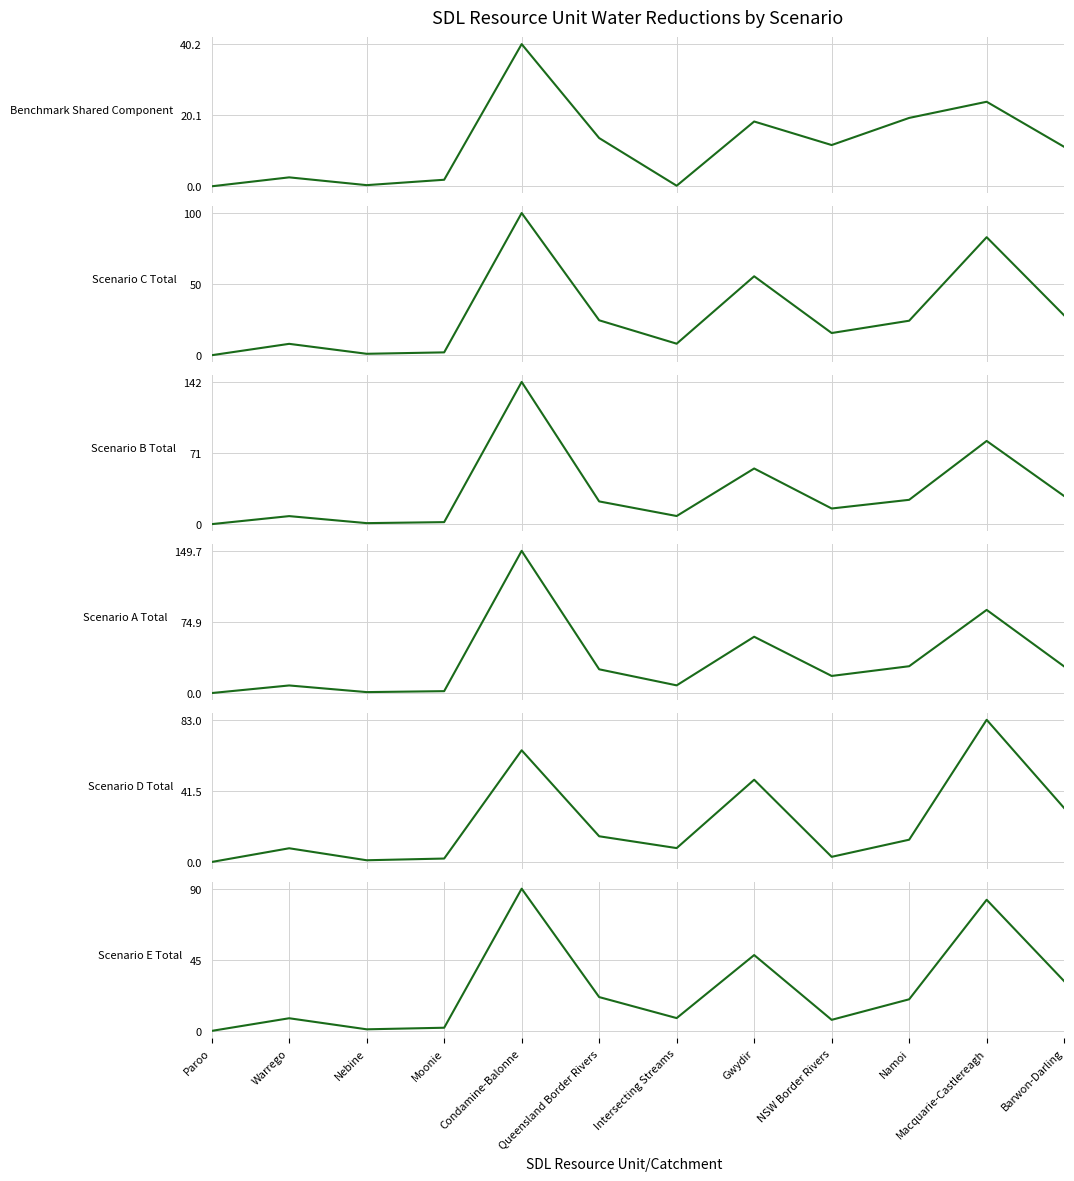

At which label is Benchmark Shared Component closest to 20?

Namoi